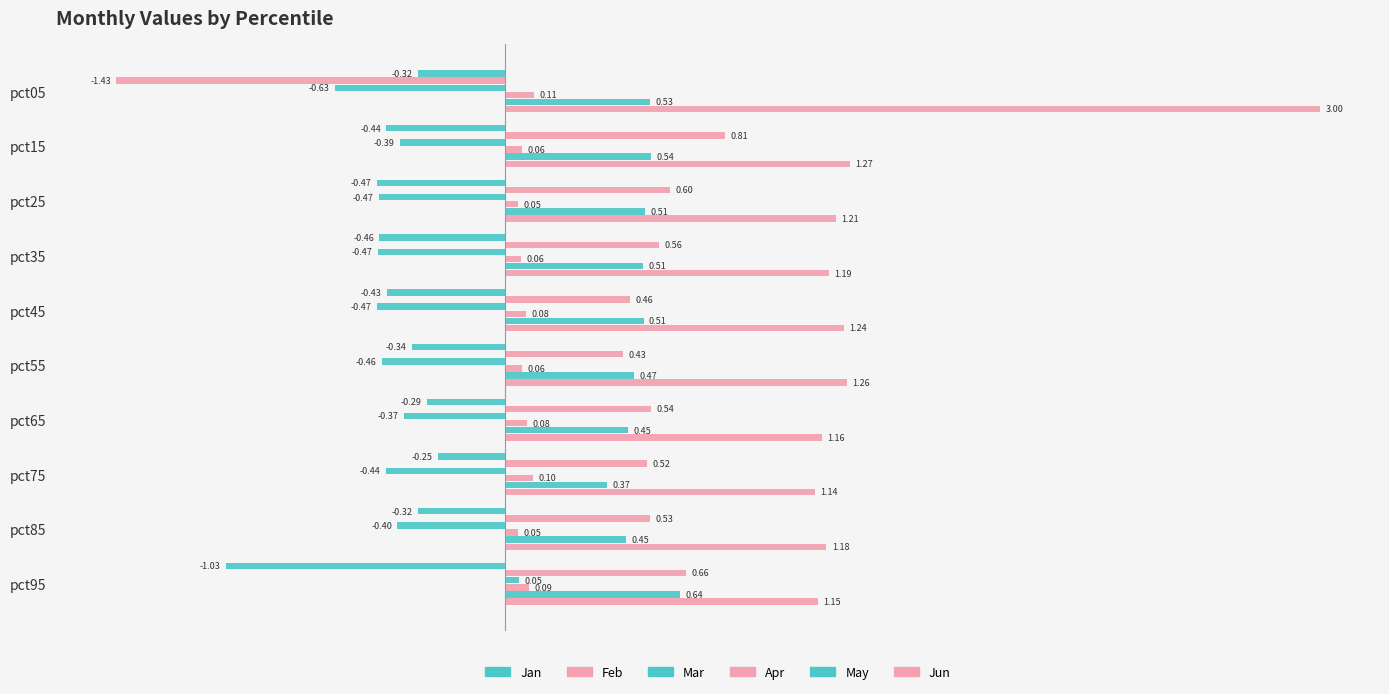

Count the number of categories in the chart.

10